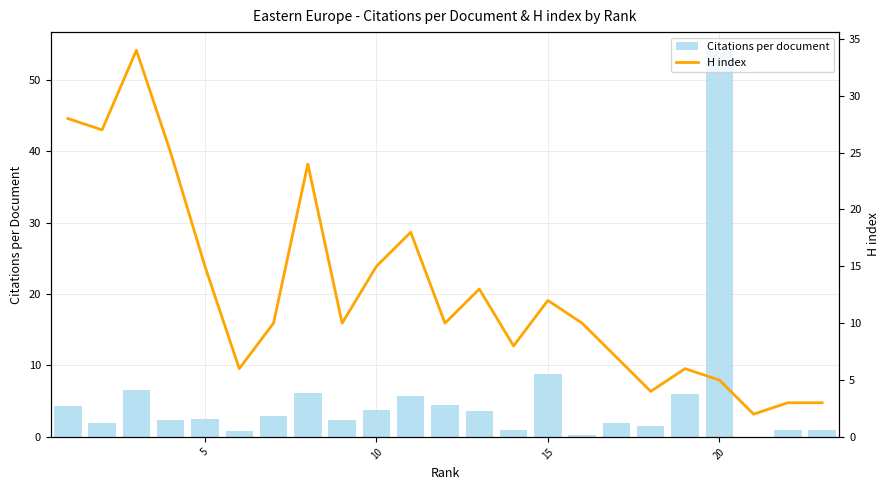

Where is Citations per document nearest to the value 27?

15